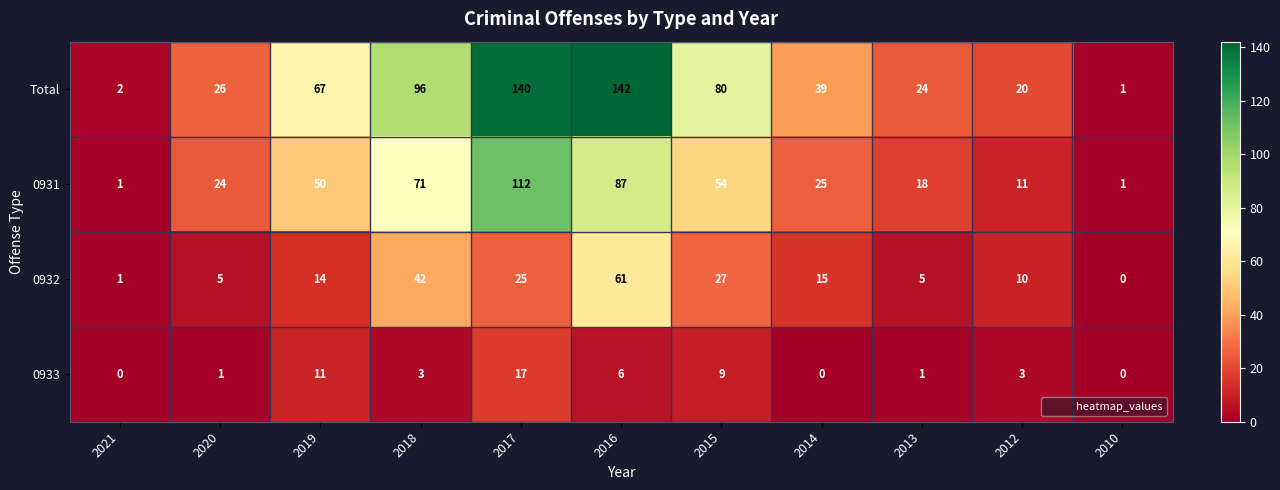

Rank the series by their maximum value, from lowest to highest.

0933, 0932, 0931, Total